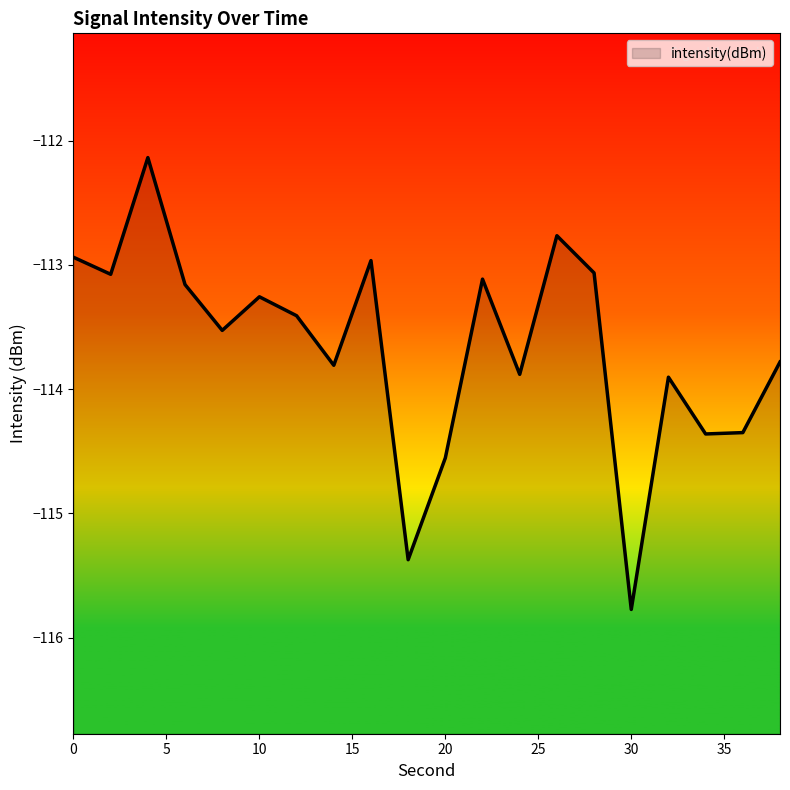

What is the difference between the maximum and second lowest values?

3.2